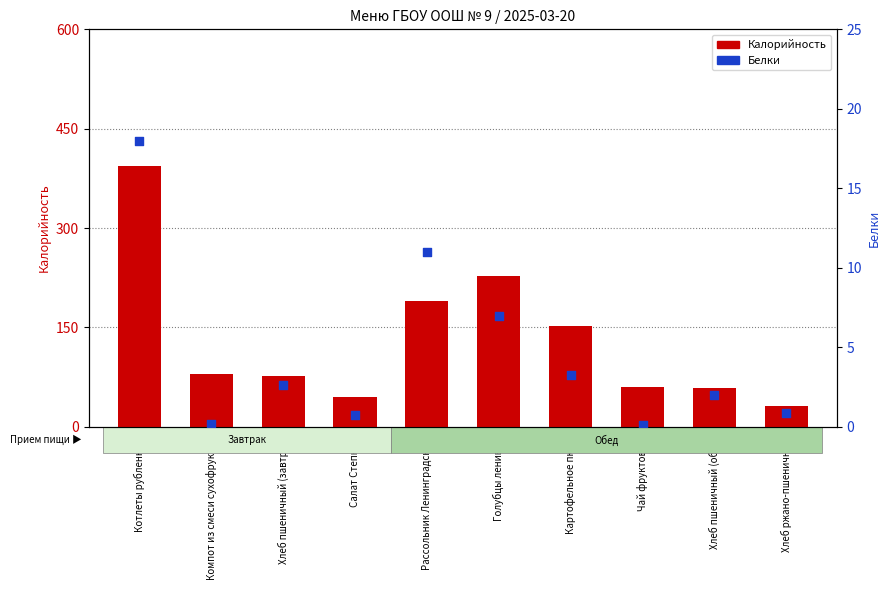

What is the total value across all series at Хлеб пшеничный (завтрак)?

79.7